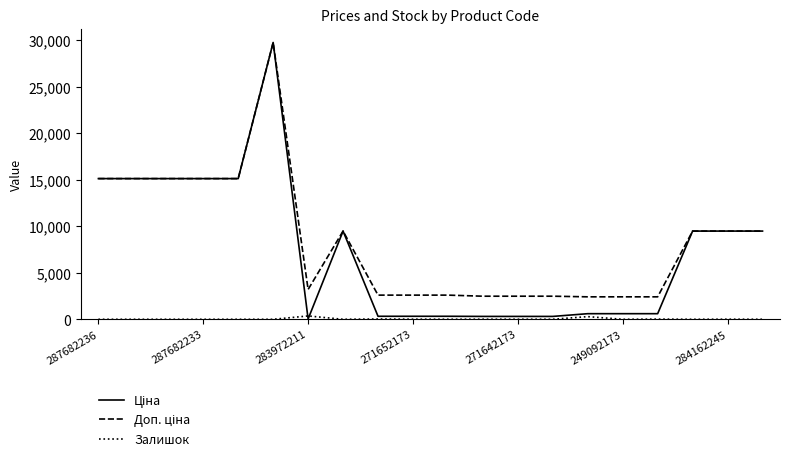

Is this an area chart (filled region under the line)?

No